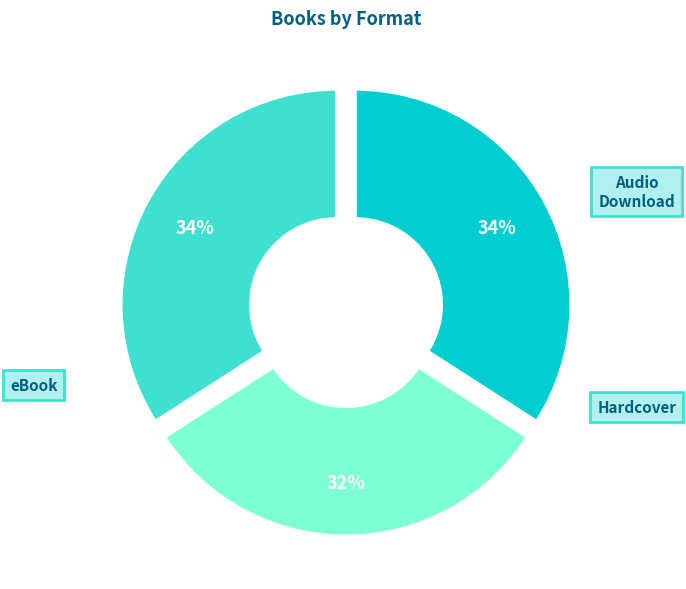

Is it true that Audio Download is 34% of the pie?

True